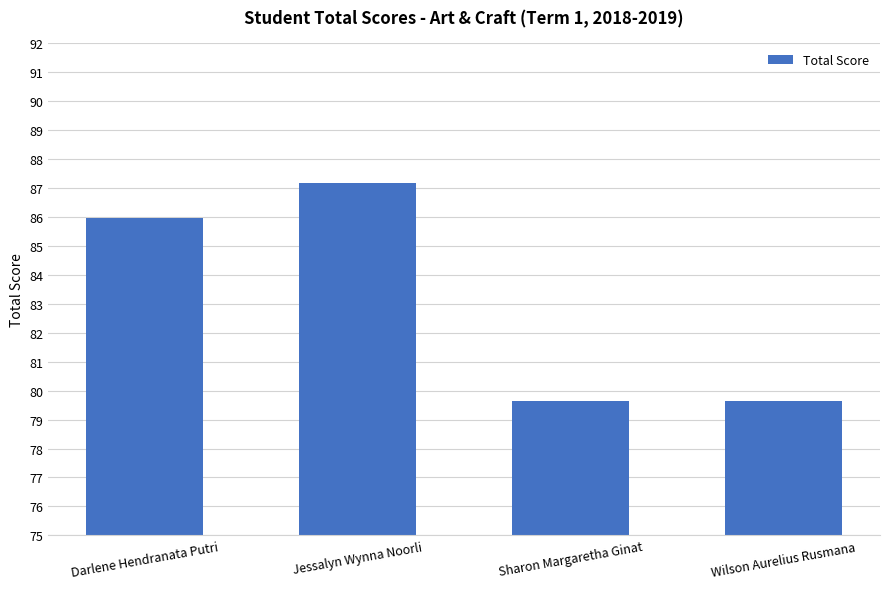

Reading left to right, what are all the values shown in this chart?

Darlene Hendranata Putri=86.0	Jessalyn Wynna Noorli=87.2	Sharon Margaretha Ginat=79.7	Wilson Aurelius Rusmana=79.7